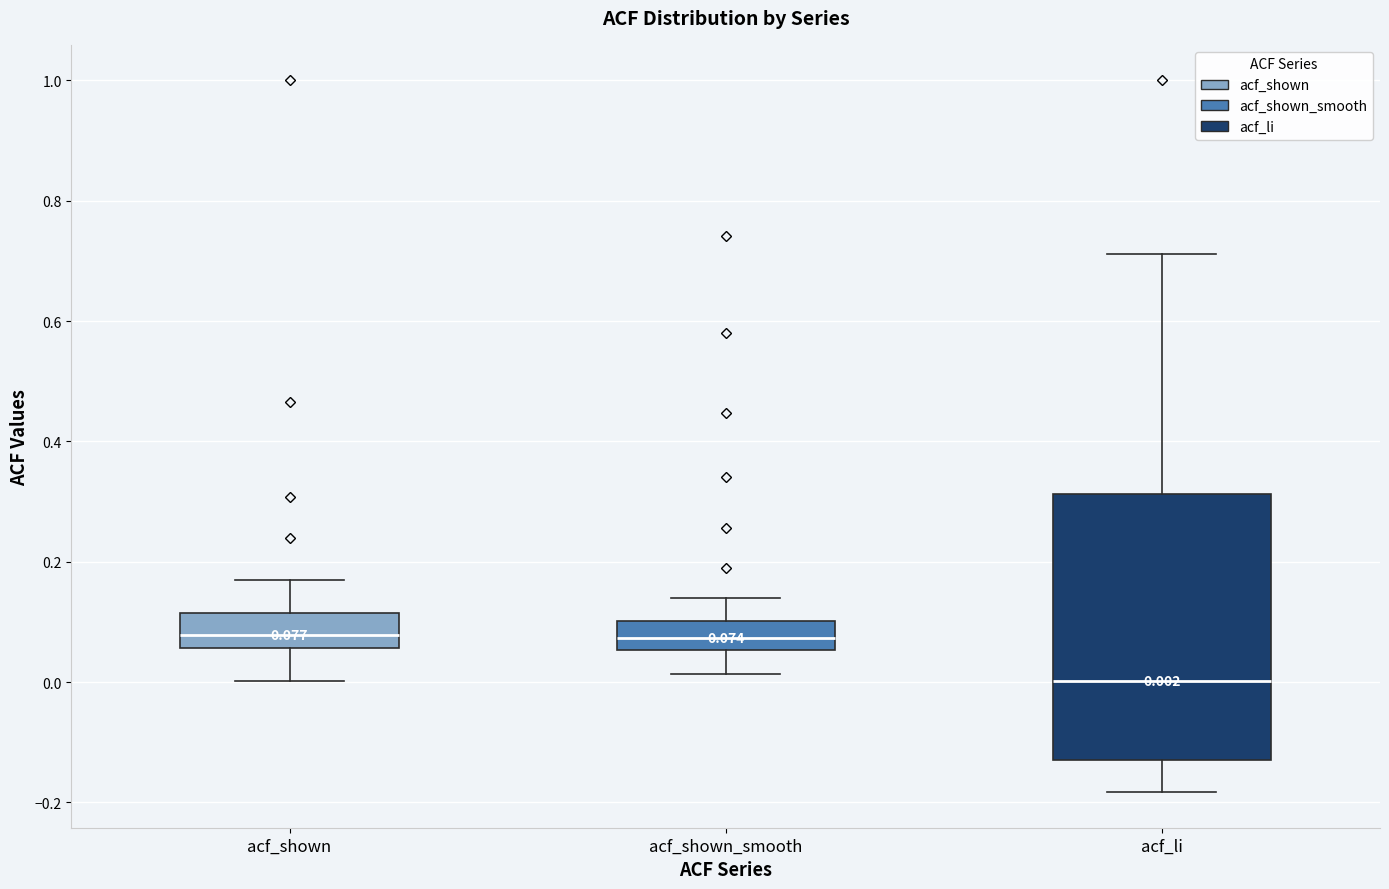

Which box has the lowest median line?

acf_li